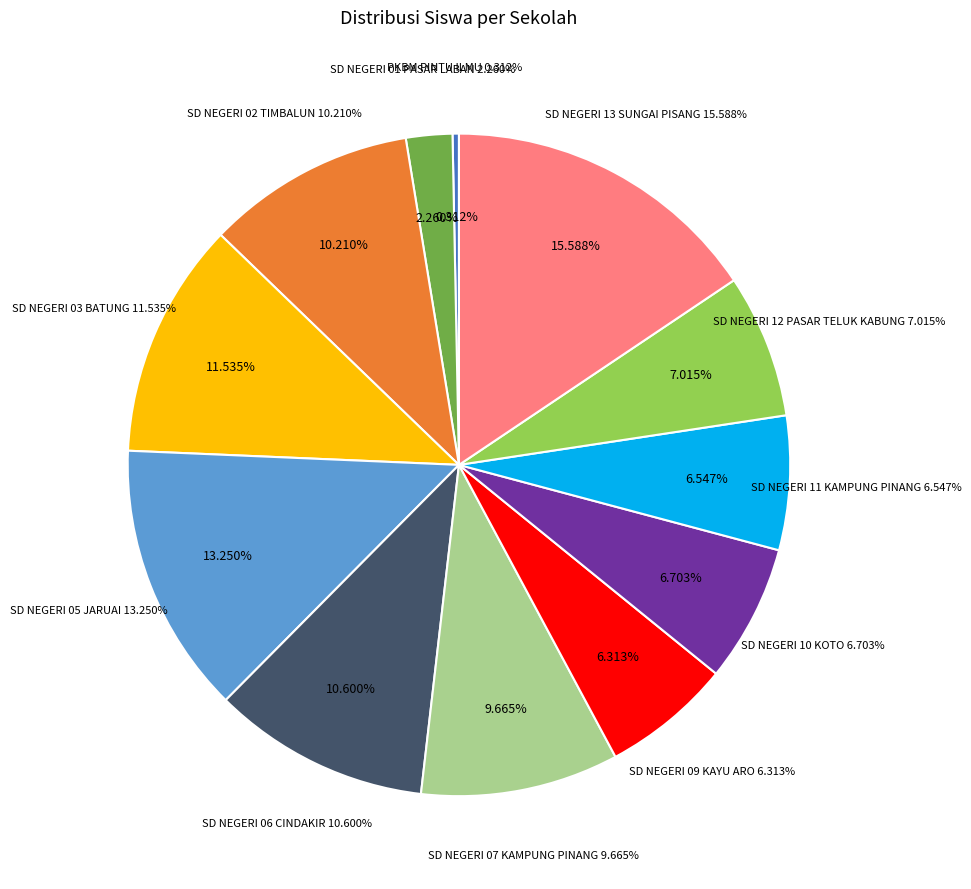

To the nearest percent, what percentage of the pie is SD NEGERI 01 PASAR LABAN?

2%